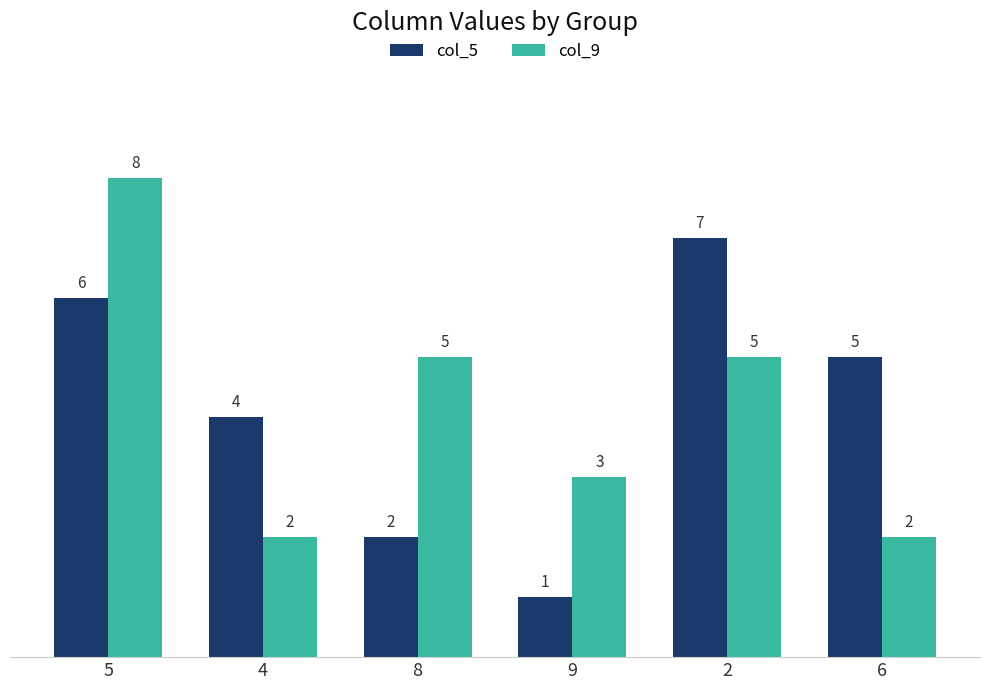

What is the spread (max minus min) of values at 6?

3